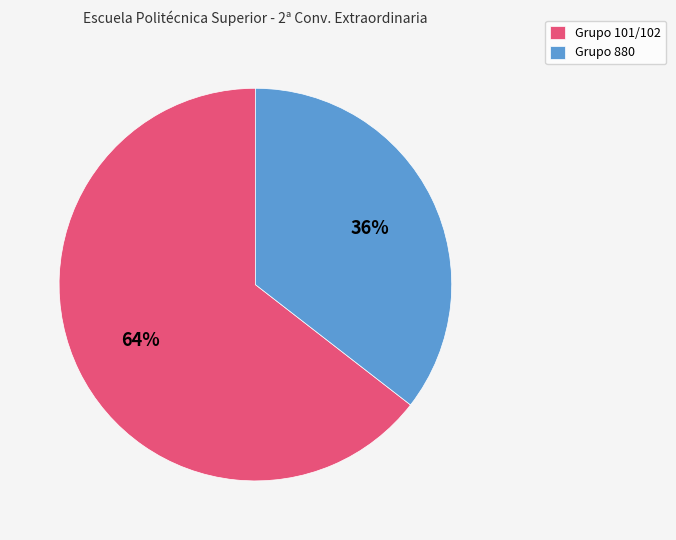

What percentage is the Grupo 880 slice, to the nearest percent?

36%